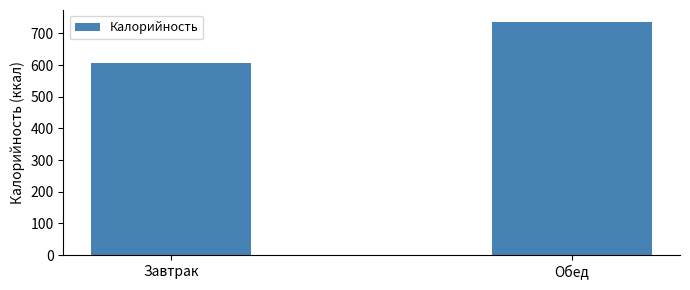

Reading left to right, list all the values displayed in this chart.

608.1	737.3